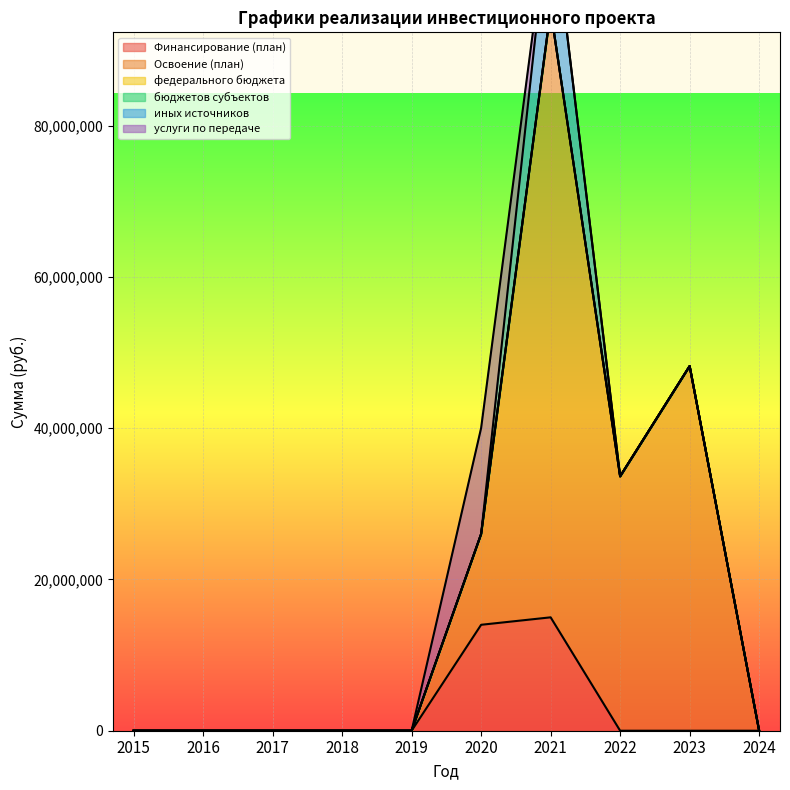

Reading right to left, what are all the values shown in this chart?

Финансирование (план): 2024=0	2023=0	2022=0	2021=14994118	2020=14008278	2019=0	2018=0	2017=0	2016=0	2015=0
Освоение (план): 2024=0	2023=48218036	2022=33638038	2021=80303223	2020=12009366	2019=0	2018=0	2017=0	2016=0	2015=0
федерального бюджета: 2024=0	2023=0	2022=0	2021=0	2020=0	2019=0	2018=0	2017=0	2016=0	2015=0
бюджетов субъектов: 2024=0	2023=0	2022=0	2021=0	2020=0	2019=0	2018=0	2017=0	2016=0	2015=0
иных источников: 2024=0	2023=0	2022=0	2021=14994118	2020=0	2019=0	2018=0	2017=0	2016=0	2015=0
услуги по передаче: 2024=0	2023=0	2022=0	2021=0	2020=14008278	2019=0	2018=0	2017=0	2016=0	2015=0